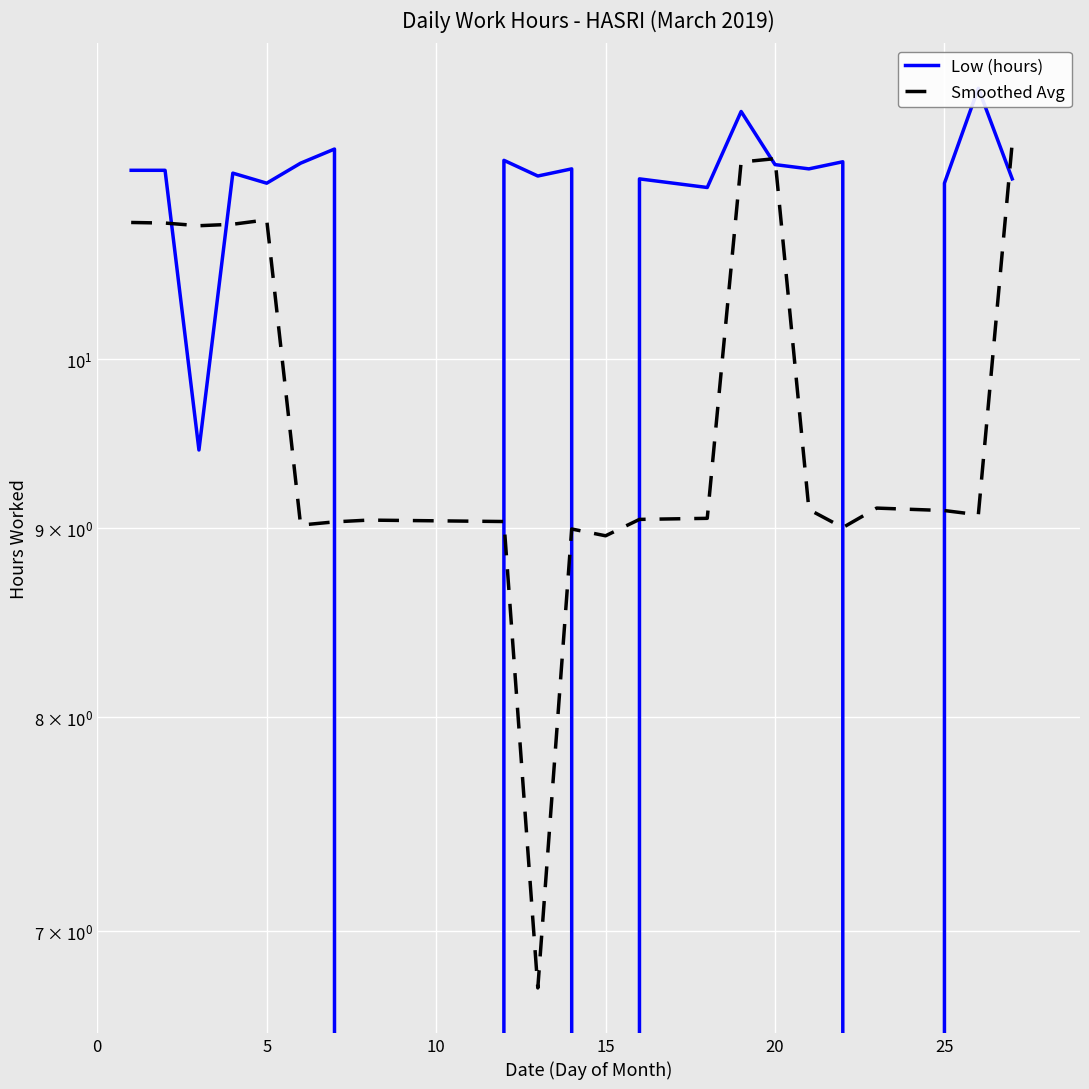

True or false: Smoothed Avg has more than 0 interior local peaks.

True